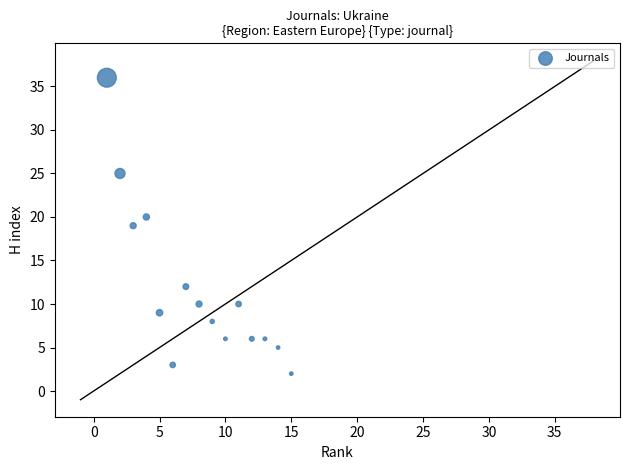

What is the range of Y values (max minus min)?

34